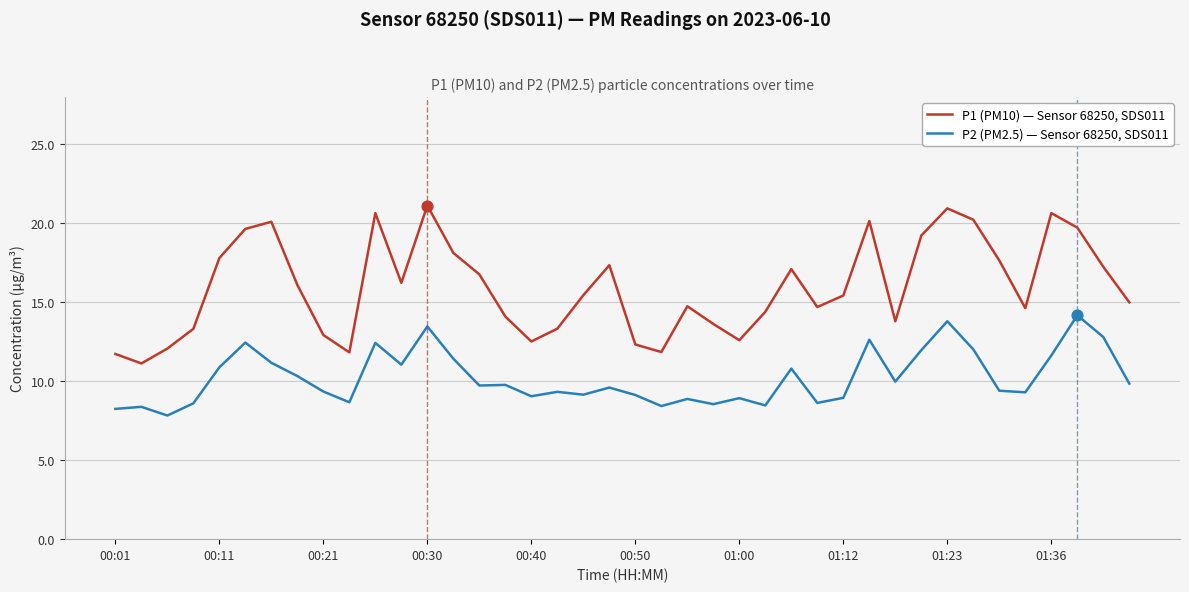

Which series has the widest spread of values?

P1 (PM10) — Sensor 68250, SDS011